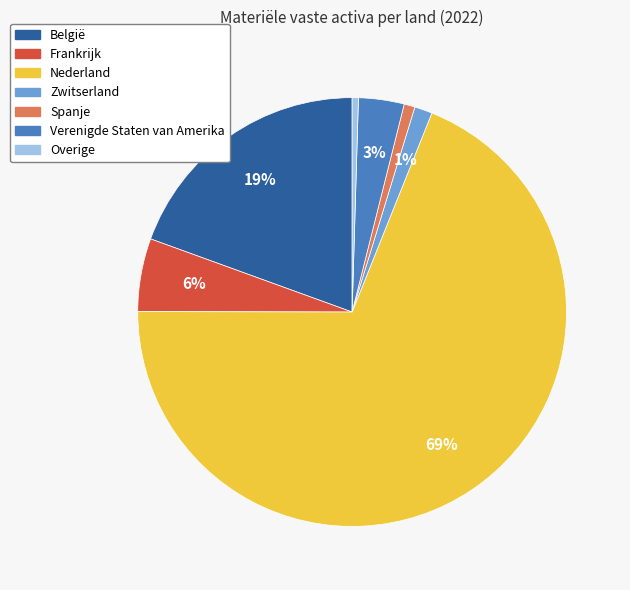

To the nearest percent, what is the difference between the Zwitserland and België slice percentages?

18%